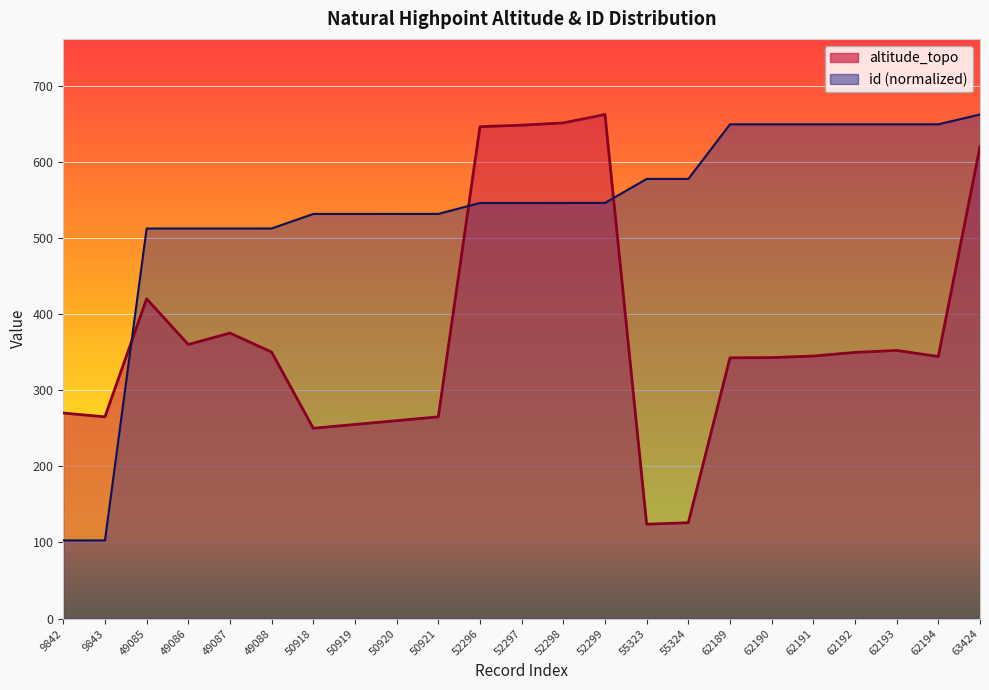

At 62191, list the series in order from largest to smallest.

id, altitude_topo